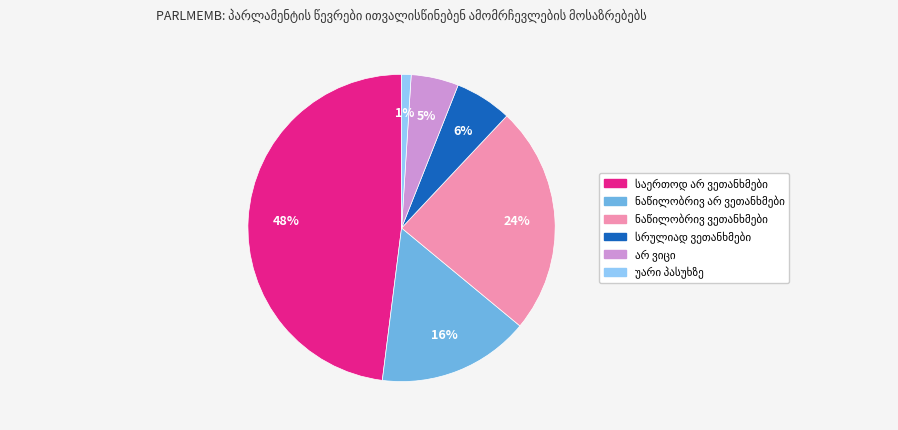

To the nearest percent, what is the difference between the largest and smallest slice percentages?

47%